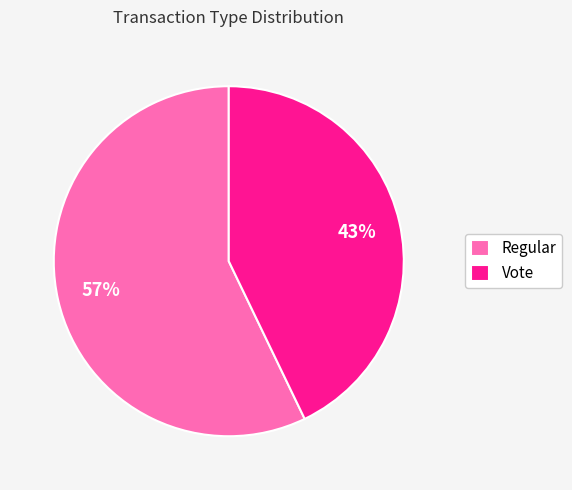

To the nearest percent, what percentage of the pie is Vote?

43%